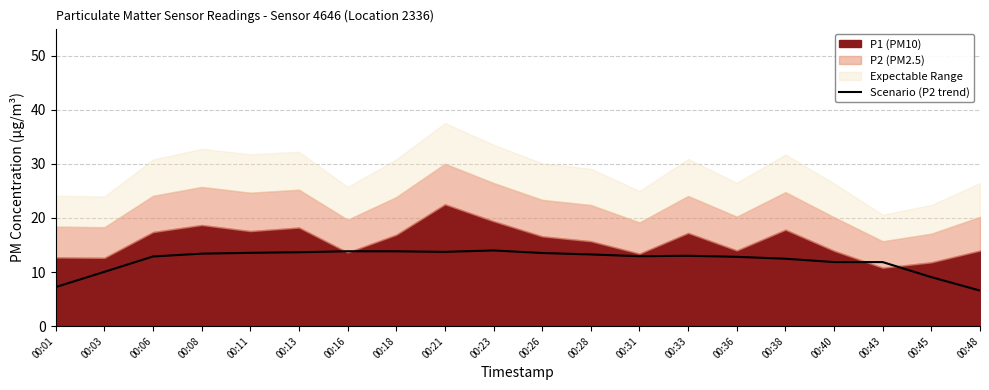

How many data points are above 13?

10